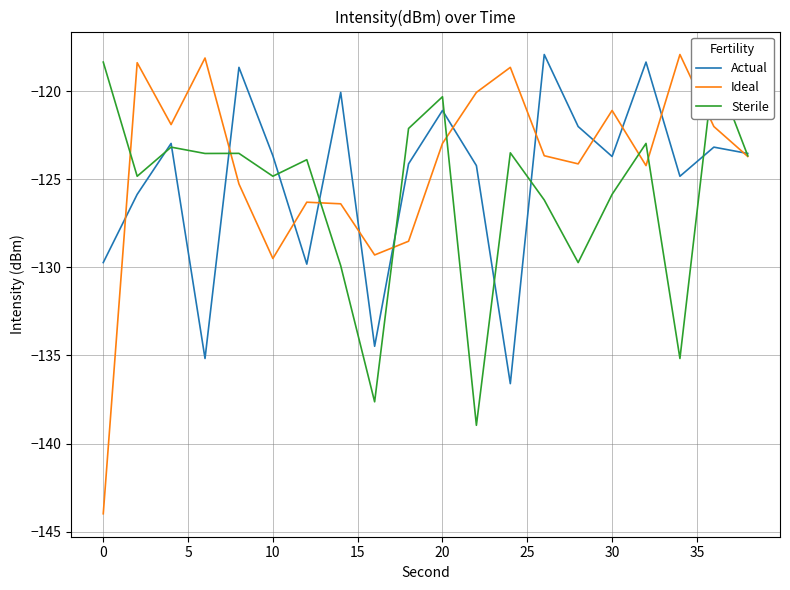

What is the minimum value shown in the chart?

-144.0